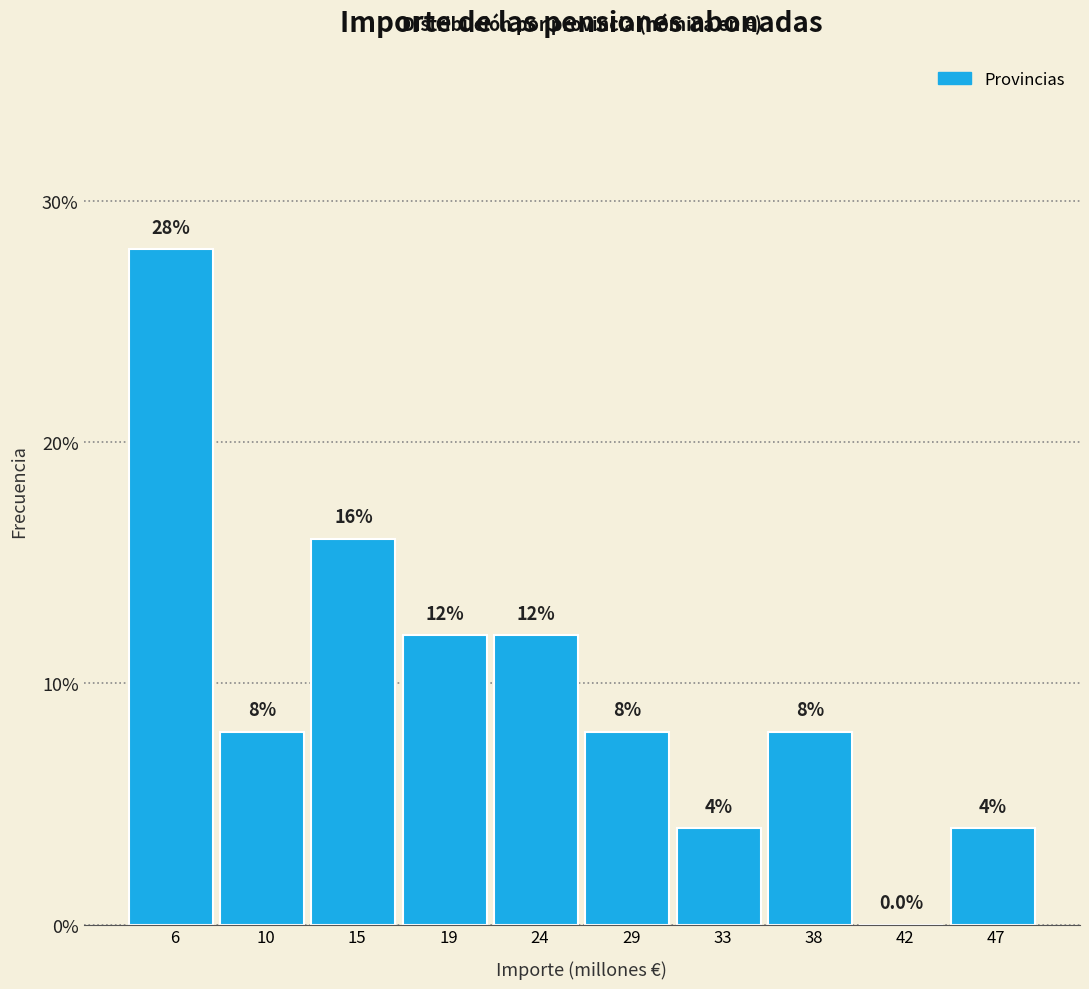

Which range on the x-axis has the tallest bar?

3.5 to 8.0